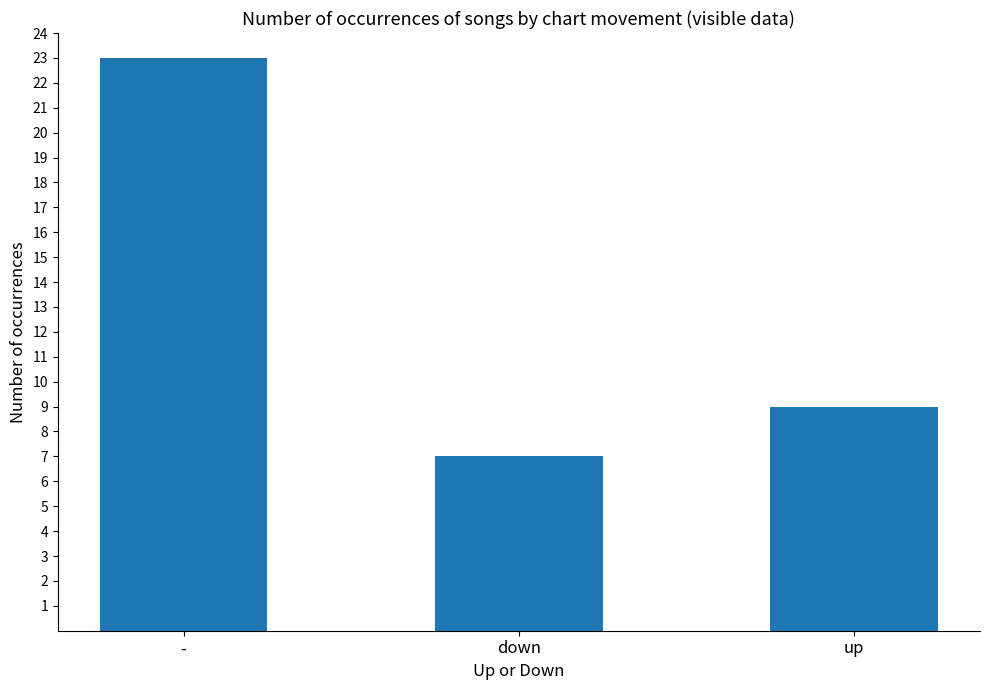

How many bars are there in total?

3